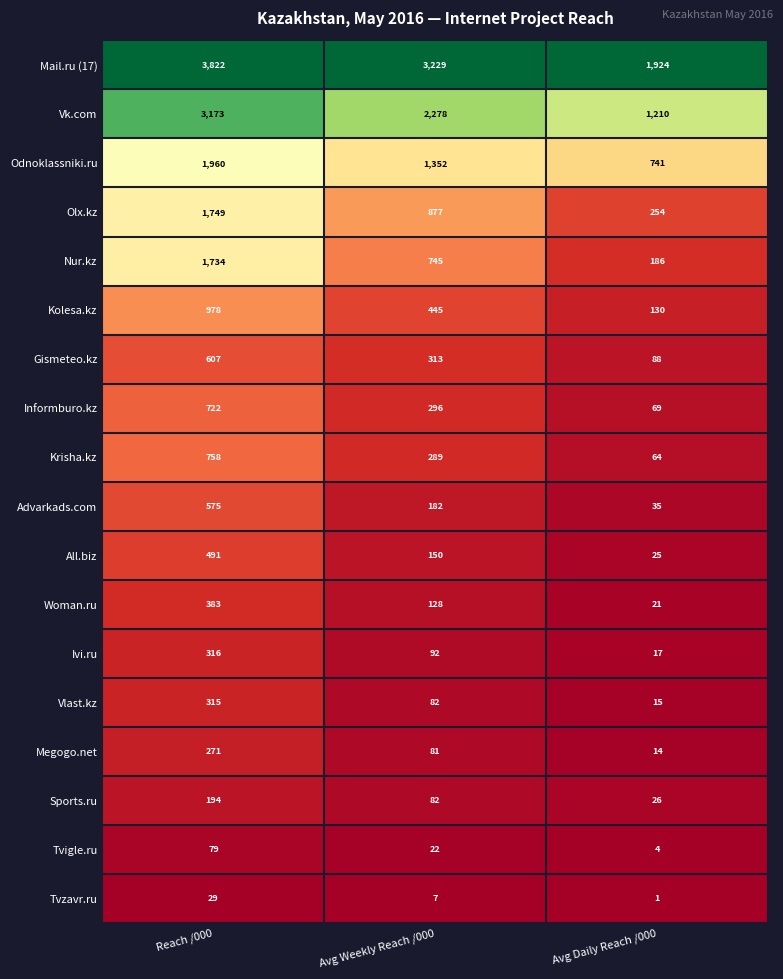

Which series has the widest spread of values?

Vk.com